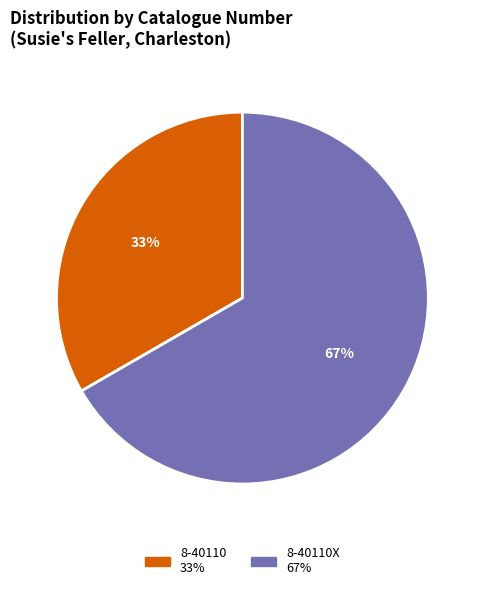

To the nearest percent, what is the average slice percentage?

50%